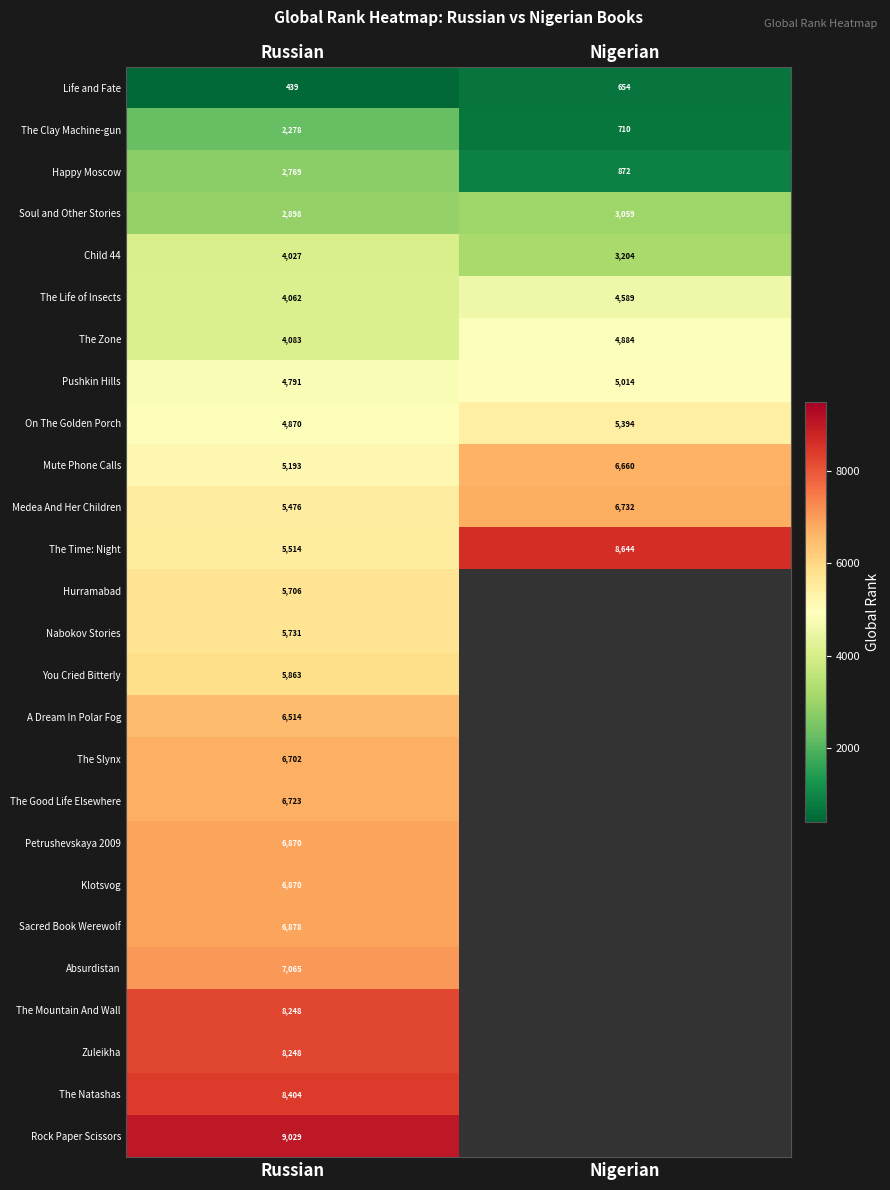

The Sacred Book Werewolf series shows 6878 at Russian. True or false?

True